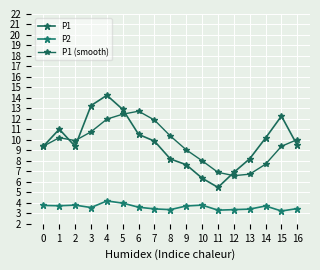

Which series has the widest spread of values?

P1